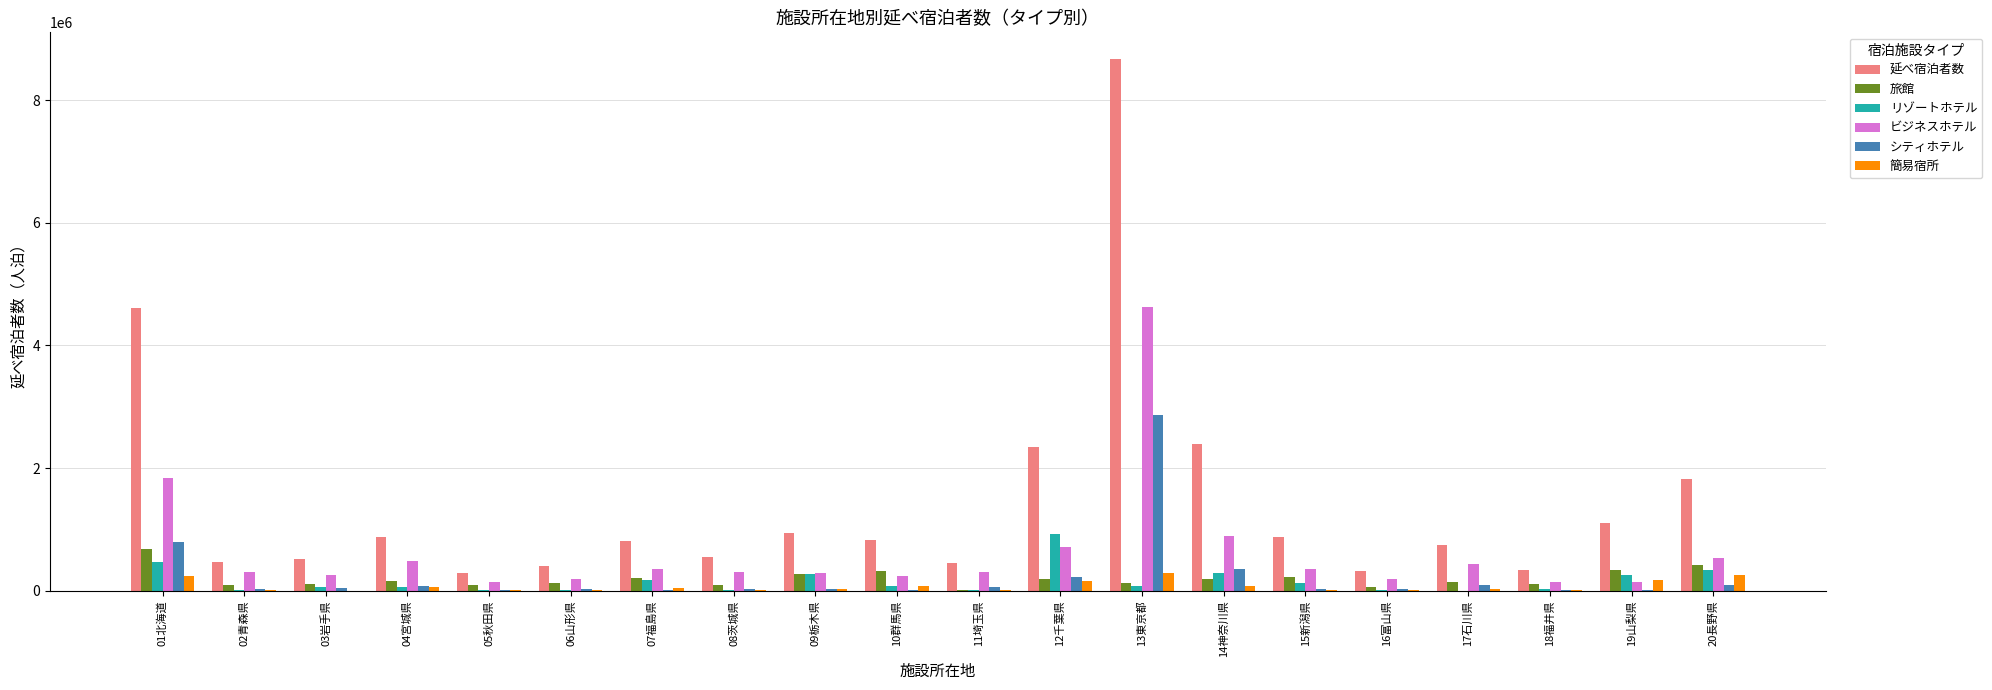

What is the highest value of the 延べ宿泊者数 series?

8670520